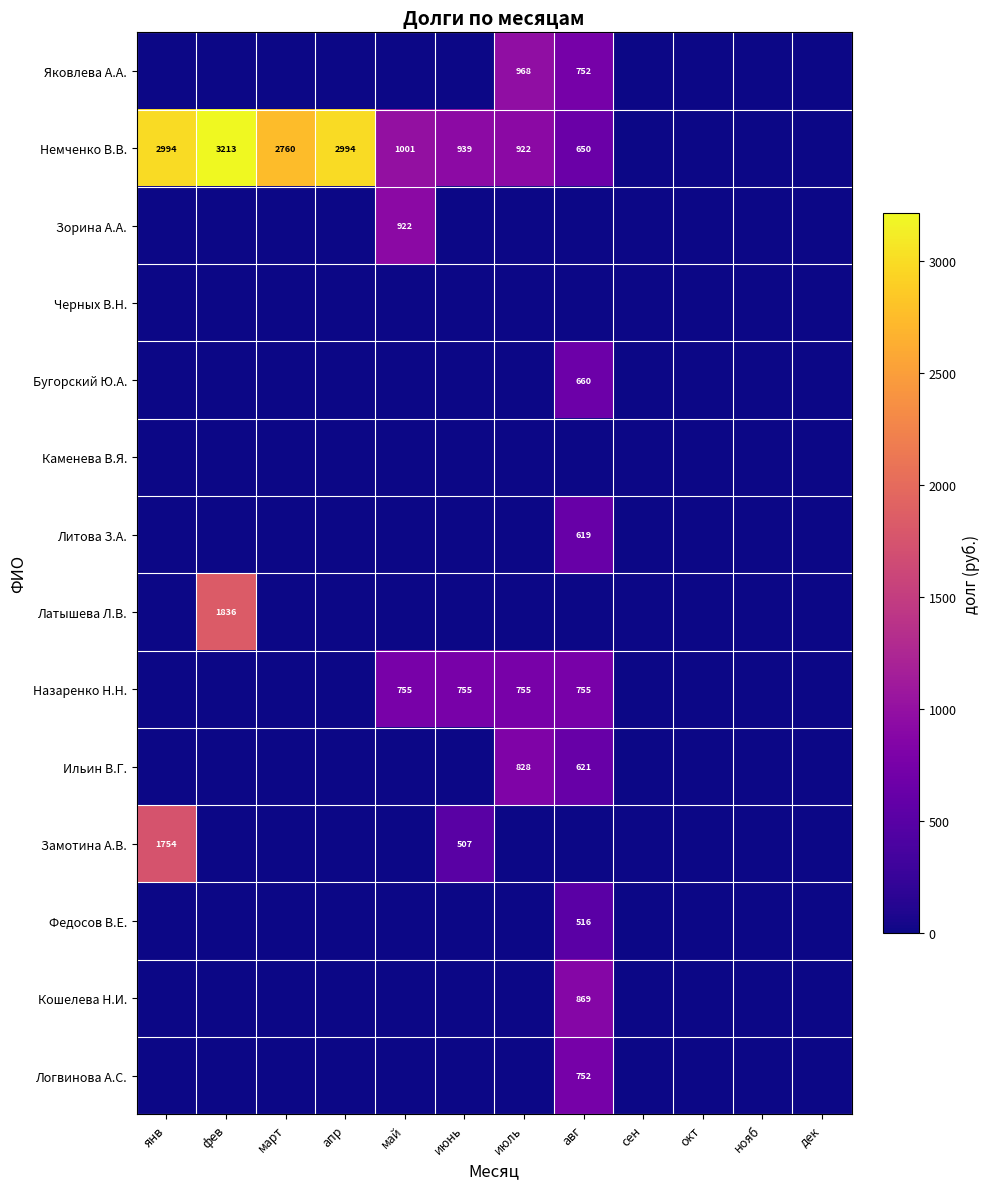

True or false: Немченко В.В. has a value of 2994 at апр.

True